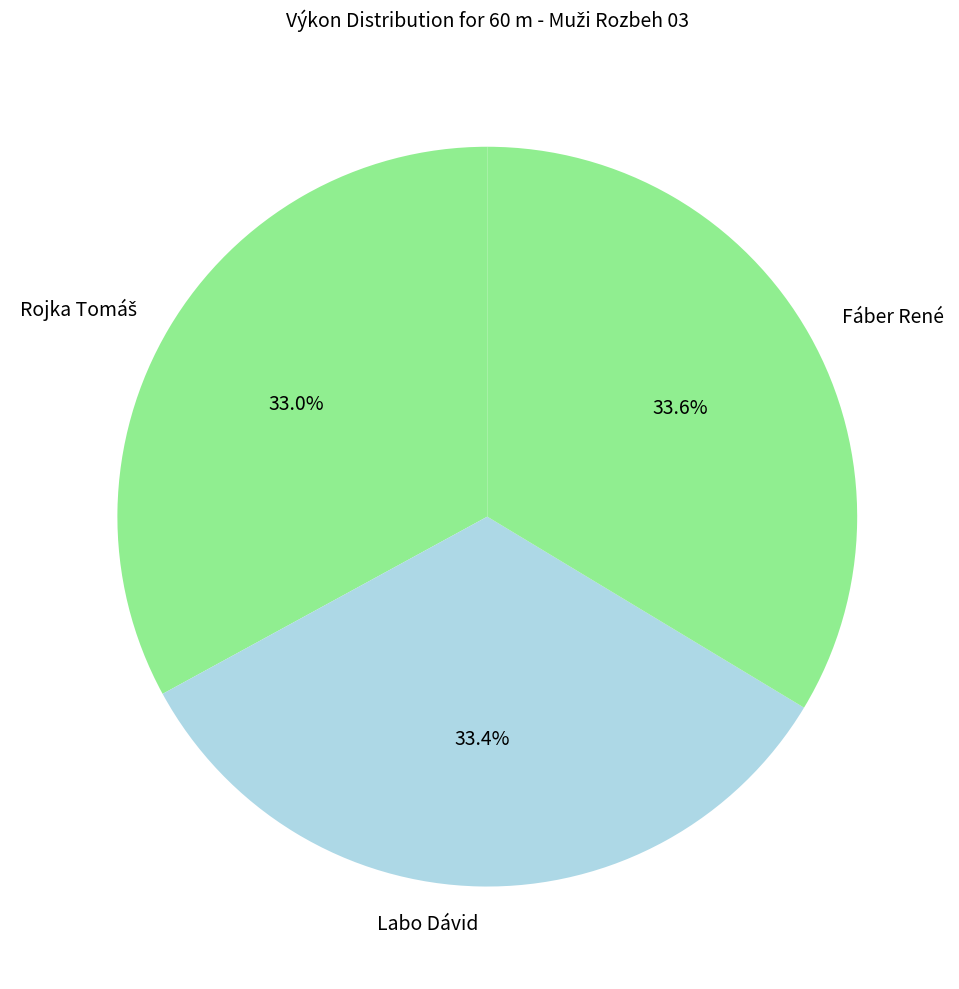

Is Fáber René the majority of the pie?

No